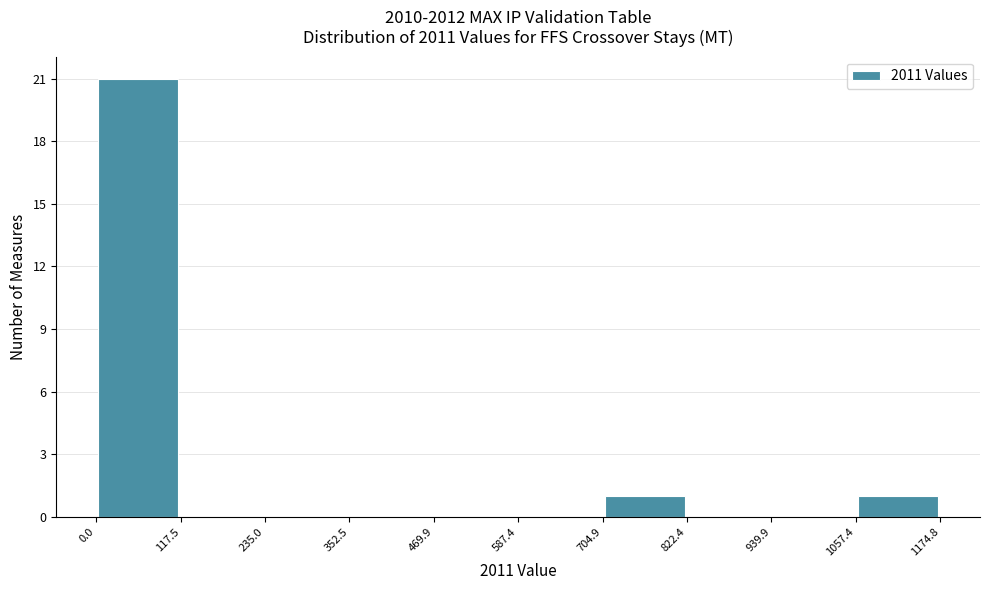

How tall is the bar that spans 704.9 to 822.4 on the x-axis? The values are not printed on the chart, so give them approximately, as read against the axis.

1